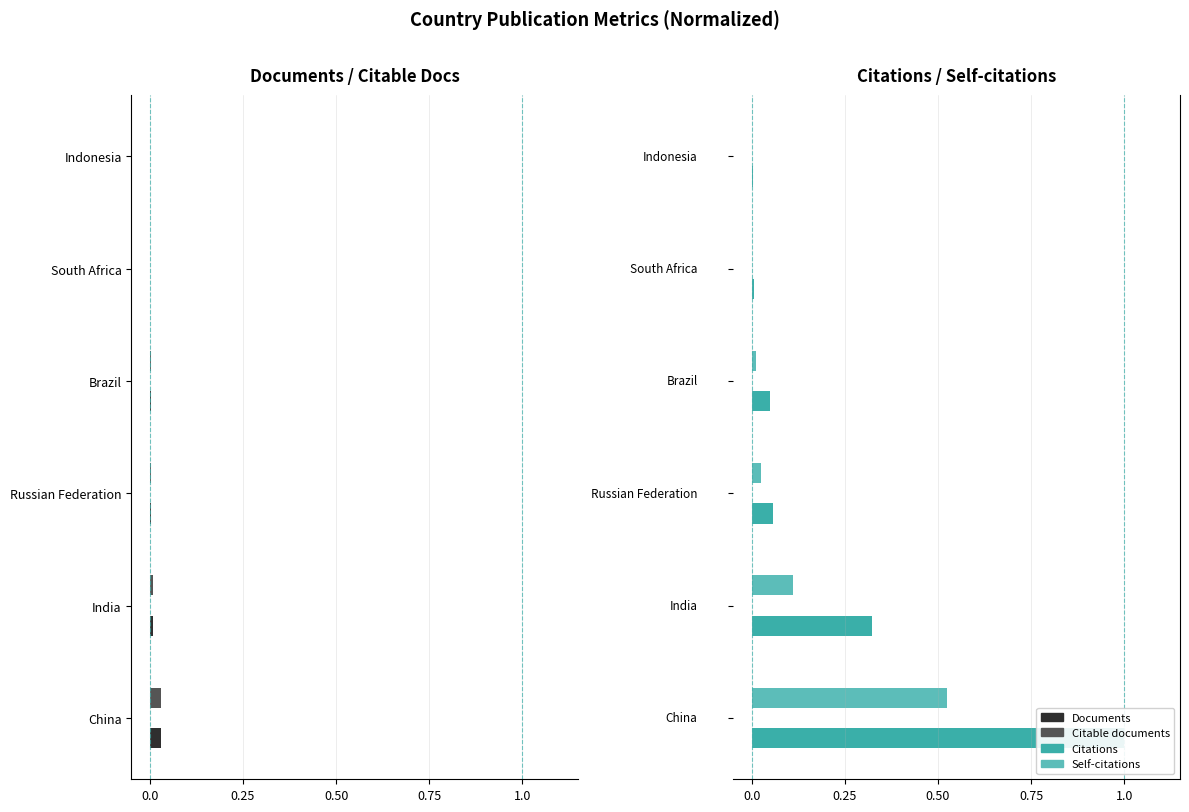

Does the chart contain stacked bars?

No